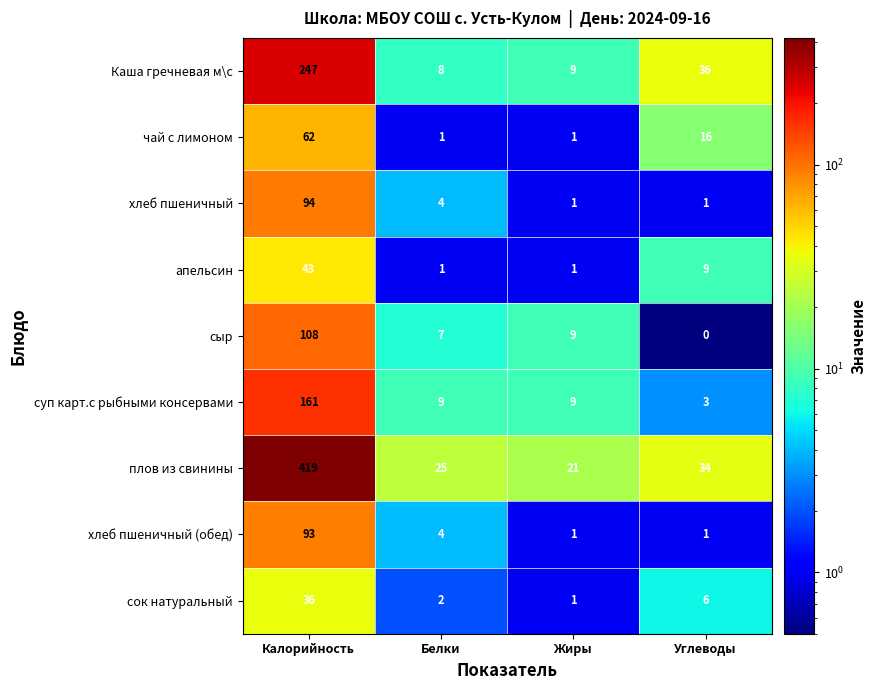

The value of Каша гречневая м\с at Калорийность is 55. True or false?

False